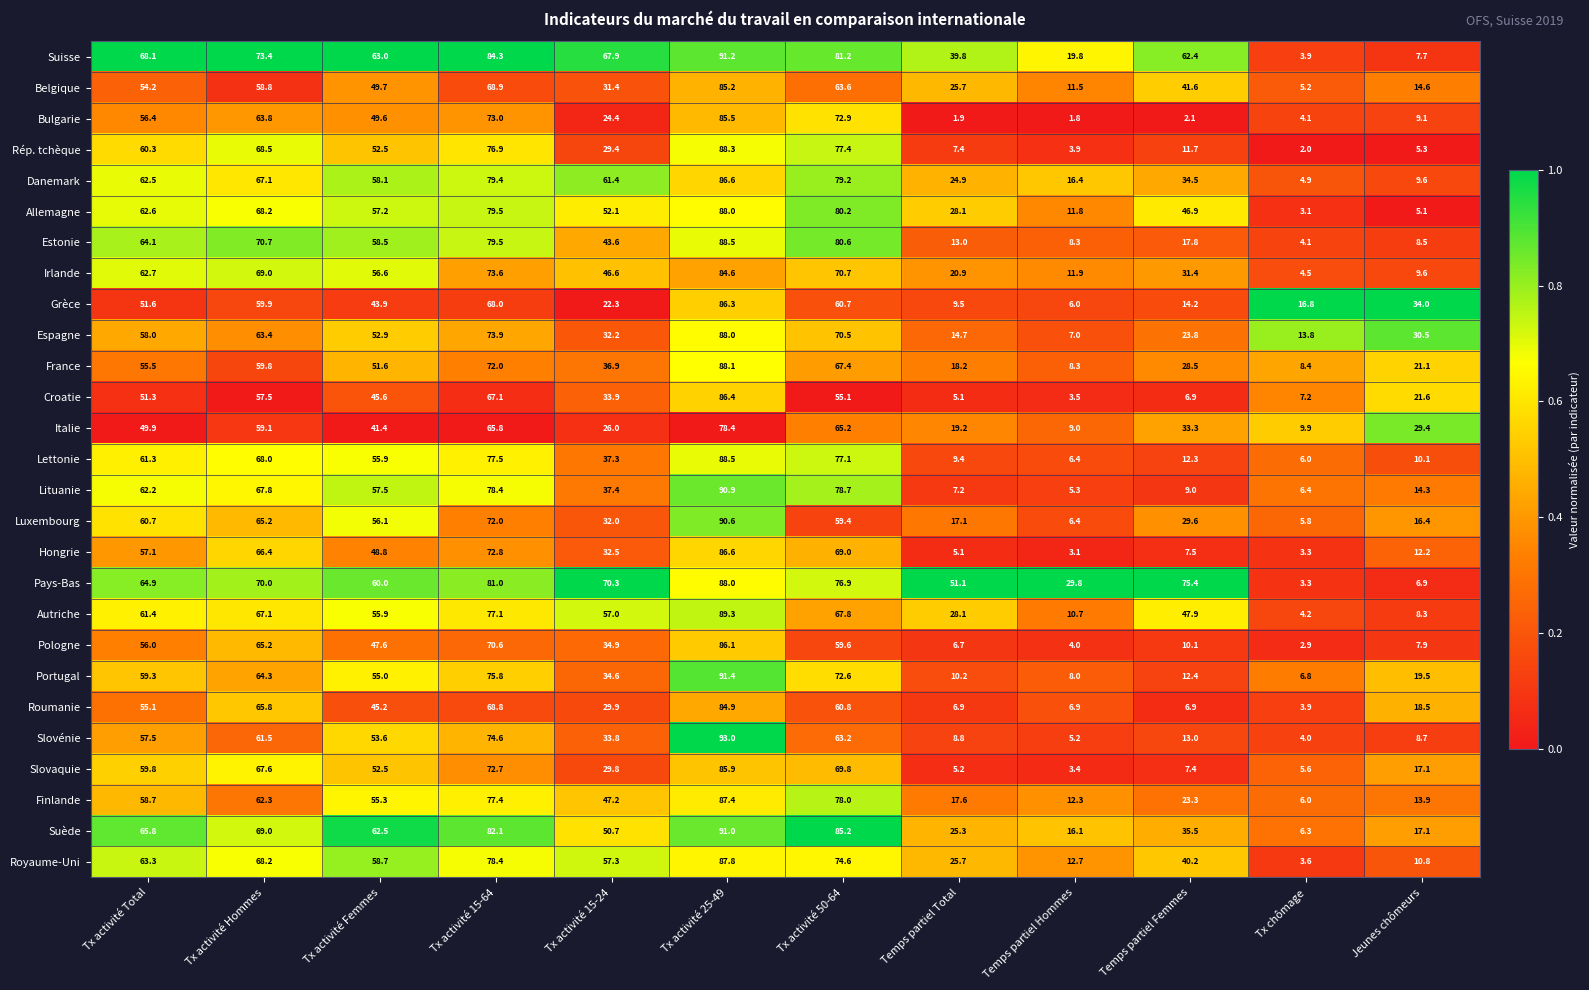

True or false: Rép. tchèque has a value of 68.5 at Tx activité Hommes.

True